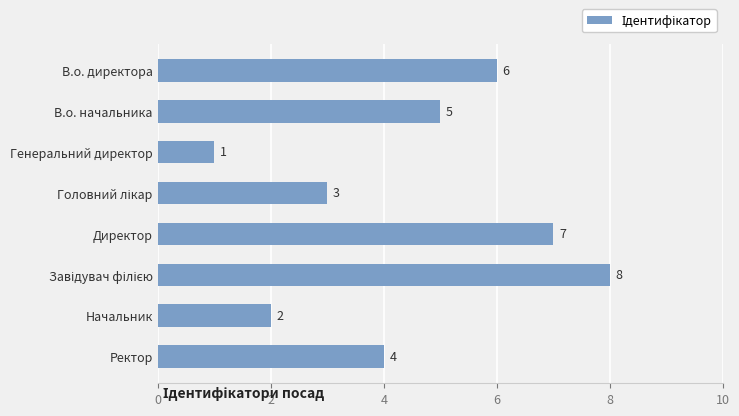

What is the minimum value shown in the chart?

1